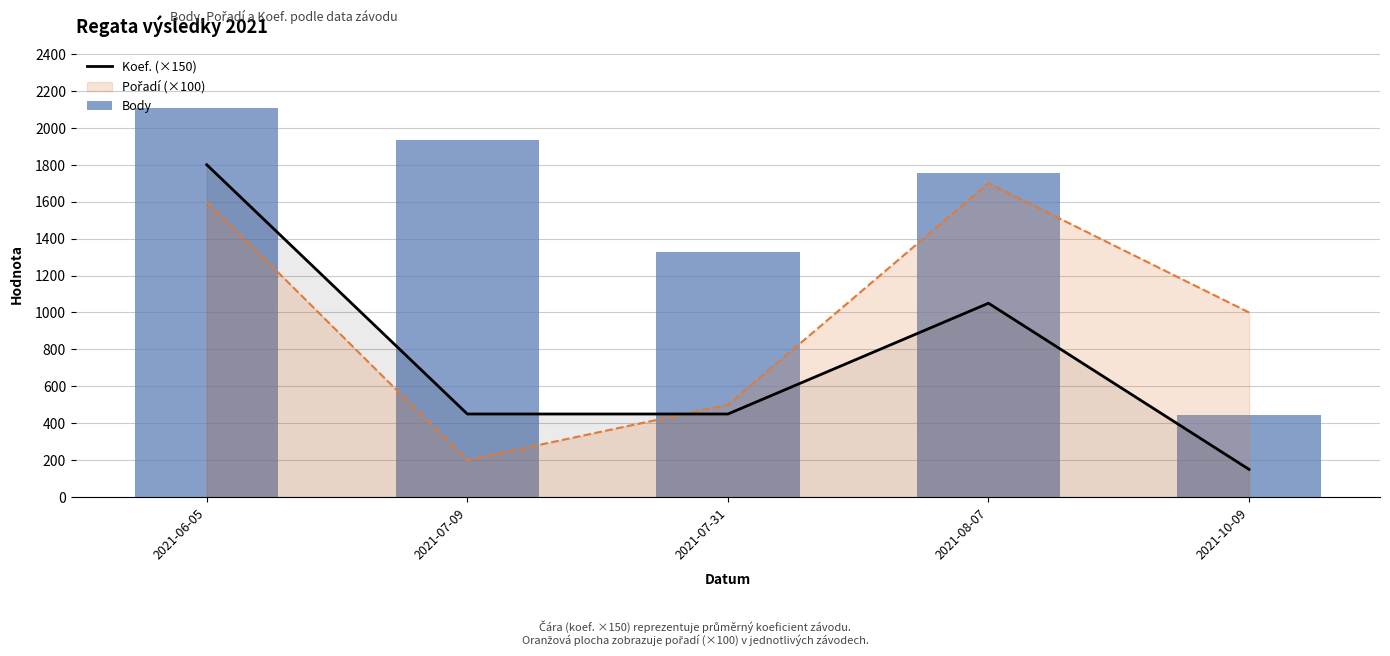

Is the value of Body at 2021-06-05 greater than the value of Koef. (×150) at 2021-07-09?

Yes